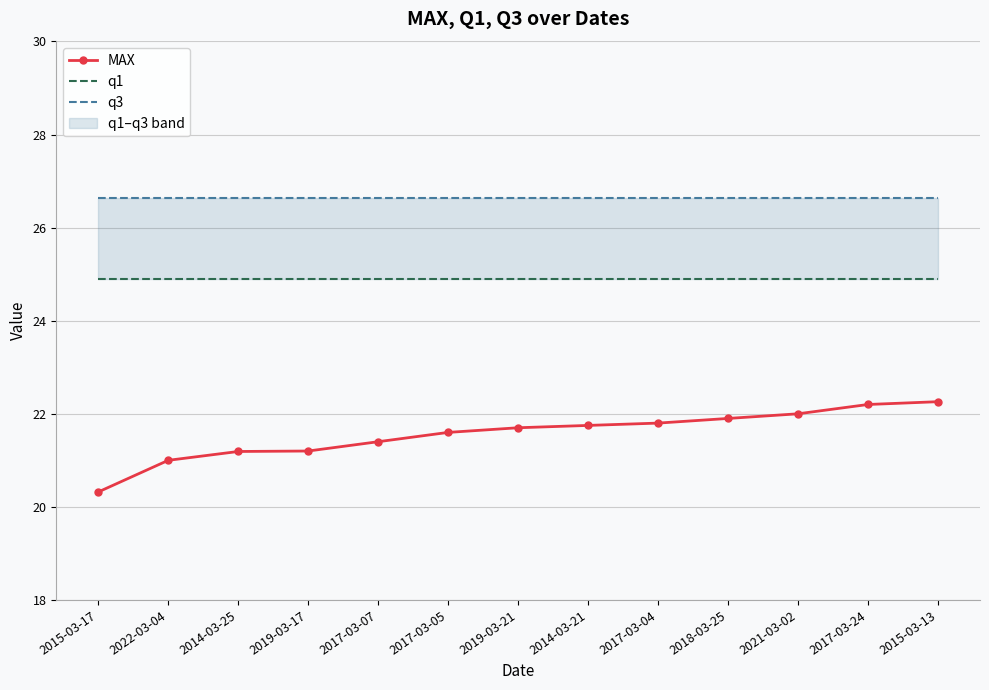

At how many categories does at least one series exceed 26?

13